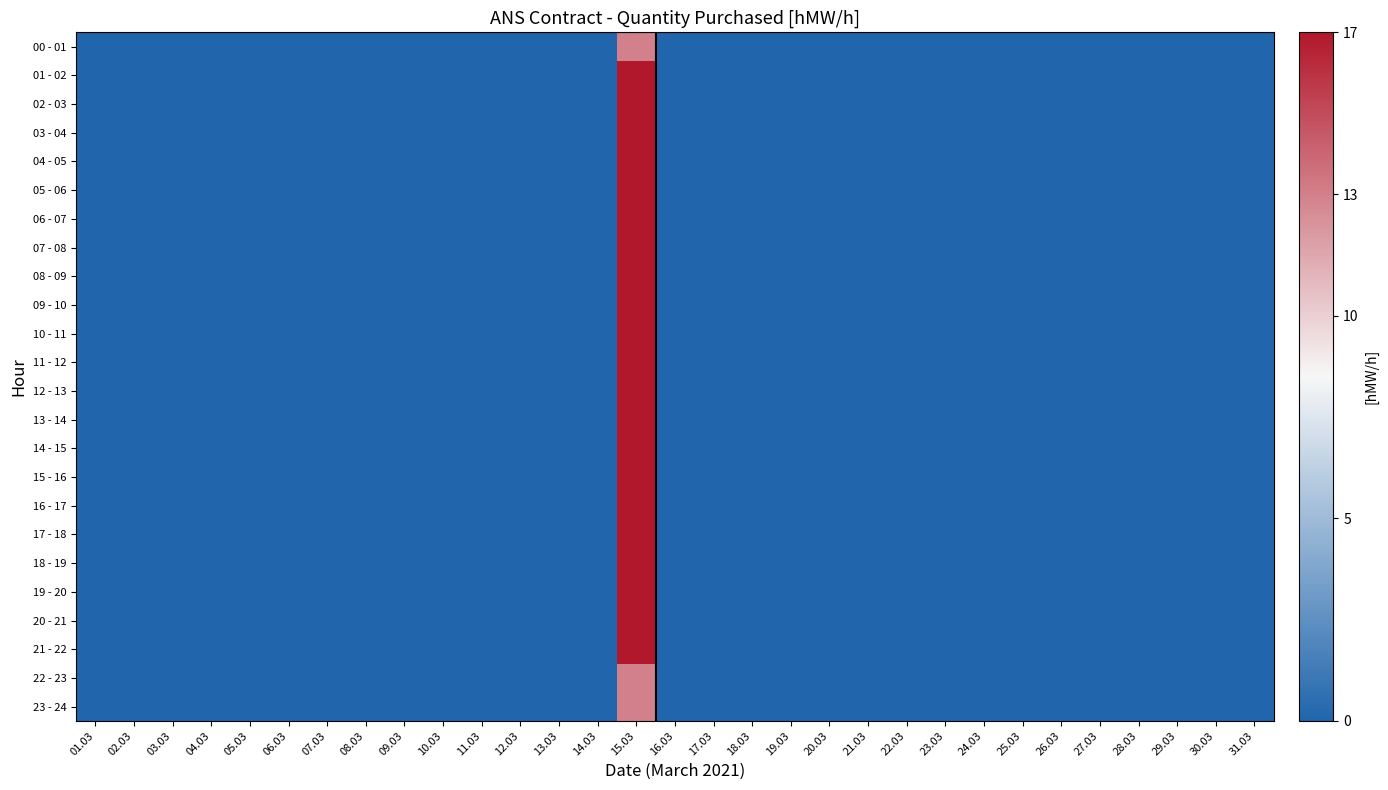

Reading right to left, list all the values displayed in this chart.

00 - 01: 31.03=0	30.03=0	29.03=0	28.03=0	27.03=0	26.03=0	25.03=0	24.03=0	23.03=0	22.03=0	21.03=0	20.03=0	19.03=0	18.03=0	17.03=0	16.03=0	15.03=13	14.03=0	13.03=0	12.03=0	11.03=0	10.03=0	09.03=0	08.03=0	07.03=0	06.03=0	05.03=0	04.03=0	03.03=0	02.03=0	01.03=0
01 - 02: 31.03=0	30.03=0	29.03=0	28.03=0	27.03=0	26.03=0	25.03=0	24.03=0	23.03=0	22.03=0	21.03=0	20.03=0	19.03=0	18.03=0	17.03=0	16.03=0	15.03=17	14.03=0	13.03=0	12.03=0	11.03=0	10.03=0	09.03=0	08.03=0	07.03=0	06.03=0	05.03=0	04.03=0	03.03=0	02.03=0	01.03=0
02 - 03: 31.03=0	30.03=0	29.03=0	28.03=0	27.03=0	26.03=0	25.03=0	24.03=0	23.03=0	22.03=0	21.03=0	20.03=0	19.03=0	18.03=0	17.03=0	16.03=0	15.03=17	14.03=0	13.03=0	12.03=0	11.03=0	10.03=0	09.03=0	08.03=0	07.03=0	06.03=0	05.03=0	04.03=0	03.03=0	02.03=0	01.03=0
03 - 04: 31.03=0	30.03=0	29.03=0	28.03=0	27.03=0	26.03=0	25.03=0	24.03=0	23.03=0	22.03=0	21.03=0	20.03=0	19.03=0	18.03=0	17.03=0	16.03=0	15.03=17	14.03=0	13.03=0	12.03=0	11.03=0	10.03=0	09.03=0	08.03=0	07.03=0	06.03=0	05.03=0	04.03=0	03.03=0	02.03=0	01.03=0
04 - 05: 31.03=0	30.03=0	29.03=0	28.03=0	27.03=0	26.03=0	25.03=0	24.03=0	23.03=0	22.03=0	21.03=0	20.03=0	19.03=0	18.03=0	17.03=0	16.03=0	15.03=17	14.03=0	13.03=0	12.03=0	11.03=0	10.03=0	09.03=0	08.03=0	07.03=0	06.03=0	05.03=0	04.03=0	03.03=0	02.03=0	01.03=0
05 - 06: 31.03=0	30.03=0	29.03=0	28.03=0	27.03=0	26.03=0	25.03=0	24.03=0	23.03=0	22.03=0	21.03=0	20.03=0	19.03=0	18.03=0	17.03=0	16.03=0	15.03=17	14.03=0	13.03=0	12.03=0	11.03=0	10.03=0	09.03=0	08.03=0	07.03=0	06.03=0	05.03=0	04.03=0	03.03=0	02.03=0	01.03=0
06 - 07: 31.03=0	30.03=0	29.03=0	28.03=0	27.03=0	26.03=0	25.03=0	24.03=0	23.03=0	22.03=0	21.03=0	20.03=0	19.03=0	18.03=0	17.03=0	16.03=0	15.03=17	14.03=0	13.03=0	12.03=0	11.03=0	10.03=0	09.03=0	08.03=0	07.03=0	06.03=0	05.03=0	04.03=0	03.03=0	02.03=0	01.03=0
07 - 08: 31.03=0	30.03=0	29.03=0	28.03=0	27.03=0	26.03=0	25.03=0	24.03=0	23.03=0	22.03=0	21.03=0	20.03=0	19.03=0	18.03=0	17.03=0	16.03=0	15.03=17	14.03=0	13.03=0	12.03=0	11.03=0	10.03=0	09.03=0	08.03=0	07.03=0	06.03=0	05.03=0	04.03=0	03.03=0	02.03=0	01.03=0
08 - 09: 31.03=0	30.03=0	29.03=0	28.03=0	27.03=0	26.03=0	25.03=0	24.03=0	23.03=0	22.03=0	21.03=0	20.03=0	19.03=0	18.03=0	17.03=0	16.03=0	15.03=17	14.03=0	13.03=0	12.03=0	11.03=0	10.03=0	09.03=0	08.03=0	07.03=0	06.03=0	05.03=0	04.03=0	03.03=0	02.03=0	01.03=0
09 - 10: 31.03=0	30.03=0	29.03=0	28.03=0	27.03=0	26.03=0	25.03=0	24.03=0	23.03=0	22.03=0	21.03=0	20.03=0	19.03=0	18.03=0	17.03=0	16.03=0	15.03=17	14.03=0	13.03=0	12.03=0	11.03=0	10.03=0	09.03=0	08.03=0	07.03=0	06.03=0	05.03=0	04.03=0	03.03=0	02.03=0	01.03=0
10 - 11: 31.03=0	30.03=0	29.03=0	28.03=0	27.03=0	26.03=0	25.03=0	24.03=0	23.03=0	22.03=0	21.03=0	20.03=0	19.03=0	18.03=0	17.03=0	16.03=0	15.03=17	14.03=0	13.03=0	12.03=0	11.03=0	10.03=0	09.03=0	08.03=0	07.03=0	06.03=0	05.03=0	04.03=0	03.03=0	02.03=0	01.03=0
11 - 12: 31.03=0	30.03=0	29.03=0	28.03=0	27.03=0	26.03=0	25.03=0	24.03=0	23.03=0	22.03=0	21.03=0	20.03=0	19.03=0	18.03=0	17.03=0	16.03=0	15.03=17	14.03=0	13.03=0	12.03=0	11.03=0	10.03=0	09.03=0	08.03=0	07.03=0	06.03=0	05.03=0	04.03=0	03.03=0	02.03=0	01.03=0
12 - 13: 31.03=0	30.03=0	29.03=0	28.03=0	27.03=0	26.03=0	25.03=0	24.03=0	23.03=0	22.03=0	21.03=0	20.03=0	19.03=0	18.03=0	17.03=0	16.03=0	15.03=17	14.03=0	13.03=0	12.03=0	11.03=0	10.03=0	09.03=0	08.03=0	07.03=0	06.03=0	05.03=0	04.03=0	03.03=0	02.03=0	01.03=0
13 - 14: 31.03=0	30.03=0	29.03=0	28.03=0	27.03=0	26.03=0	25.03=0	24.03=0	23.03=0	22.03=0	21.03=0	20.03=0	19.03=0	18.03=0	17.03=0	16.03=0	15.03=17	14.03=0	13.03=0	12.03=0	11.03=0	10.03=0	09.03=0	08.03=0	07.03=0	06.03=0	05.03=0	04.03=0	03.03=0	02.03=0	01.03=0
14 - 15: 31.03=0	30.03=0	29.03=0	28.03=0	27.03=0	26.03=0	25.03=0	24.03=0	23.03=0	22.03=0	21.03=0	20.03=0	19.03=0	18.03=0	17.03=0	16.03=0	15.03=17	14.03=0	13.03=0	12.03=0	11.03=0	10.03=0	09.03=0	08.03=0	07.03=0	06.03=0	05.03=0	04.03=0	03.03=0	02.03=0	01.03=0
15 - 16: 31.03=0	30.03=0	29.03=0	28.03=0	27.03=0	26.03=0	25.03=0	24.03=0	23.03=0	22.03=0	21.03=0	20.03=0	19.03=0	18.03=0	17.03=0	16.03=0	15.03=17	14.03=0	13.03=0	12.03=0	11.03=0	10.03=0	09.03=0	08.03=0	07.03=0	06.03=0	05.03=0	04.03=0	03.03=0	02.03=0	01.03=0
16 - 17: 31.03=0	30.03=0	29.03=0	28.03=0	27.03=0	26.03=0	25.03=0	24.03=0	23.03=0	22.03=0	21.03=0	20.03=0	19.03=0	18.03=0	17.03=0	16.03=0	15.03=17	14.03=0	13.03=0	12.03=0	11.03=0	10.03=0	09.03=0	08.03=0	07.03=0	06.03=0	05.03=0	04.03=0	03.03=0	02.03=0	01.03=0
17 - 18: 31.03=0	30.03=0	29.03=0	28.03=0	27.03=0	26.03=0	25.03=0	24.03=0	23.03=0	22.03=0	21.03=0	20.03=0	19.03=0	18.03=0	17.03=0	16.03=0	15.03=17	14.03=0	13.03=0	12.03=0	11.03=0	10.03=0	09.03=0	08.03=0	07.03=0	06.03=0	05.03=0	04.03=0	03.03=0	02.03=0	01.03=0
18 - 19: 31.03=0	30.03=0	29.03=0	28.03=0	27.03=0	26.03=0	25.03=0	24.03=0	23.03=0	22.03=0	21.03=0	20.03=0	19.03=0	18.03=0	17.03=0	16.03=0	15.03=17	14.03=0	13.03=0	12.03=0	11.03=0	10.03=0	09.03=0	08.03=0	07.03=0	06.03=0	05.03=0	04.03=0	03.03=0	02.03=0	01.03=0
19 - 20: 31.03=0	30.03=0	29.03=0	28.03=0	27.03=0	26.03=0	25.03=0	24.03=0	23.03=0	22.03=0	21.03=0	20.03=0	19.03=0	18.03=0	17.03=0	16.03=0	15.03=17	14.03=0	13.03=0	12.03=0	11.03=0	10.03=0	09.03=0	08.03=0	07.03=0	06.03=0	05.03=0	04.03=0	03.03=0	02.03=0	01.03=0
20 - 21: 31.03=0	30.03=0	29.03=0	28.03=0	27.03=0	26.03=0	25.03=0	24.03=0	23.03=0	22.03=0	21.03=0	20.03=0	19.03=0	18.03=0	17.03=0	16.03=0	15.03=17	14.03=0	13.03=0	12.03=0	11.03=0	10.03=0	09.03=0	08.03=0	07.03=0	06.03=0	05.03=0	04.03=0	03.03=0	02.03=0	01.03=0
21 - 22: 31.03=0	30.03=0	29.03=0	28.03=0	27.03=0	26.03=0	25.03=0	24.03=0	23.03=0	22.03=0	21.03=0	20.03=0	19.03=0	18.03=0	17.03=0	16.03=0	15.03=17	14.03=0	13.03=0	12.03=0	11.03=0	10.03=0	09.03=0	08.03=0	07.03=0	06.03=0	05.03=0	04.03=0	03.03=0	02.03=0	01.03=0
22 - 23: 31.03=0	30.03=0	29.03=0	28.03=0	27.03=0	26.03=0	25.03=0	24.03=0	23.03=0	22.03=0	21.03=0	20.03=0	19.03=0	18.03=0	17.03=0	16.03=0	15.03=13	14.03=0	13.03=0	12.03=0	11.03=0	10.03=0	09.03=0	08.03=0	07.03=0	06.03=0	05.03=0	04.03=0	03.03=0	02.03=0	01.03=0
23 - 24: 31.03=0	30.03=0	29.03=0	28.03=0	27.03=0	26.03=0	25.03=0	24.03=0	23.03=0	22.03=0	21.03=0	20.03=0	19.03=0	18.03=0	17.03=0	16.03=0	15.03=13	14.03=0	13.03=0	12.03=0	11.03=0	10.03=0	09.03=0	08.03=0	07.03=0	06.03=0	05.03=0	04.03=0	03.03=0	02.03=0	01.03=0